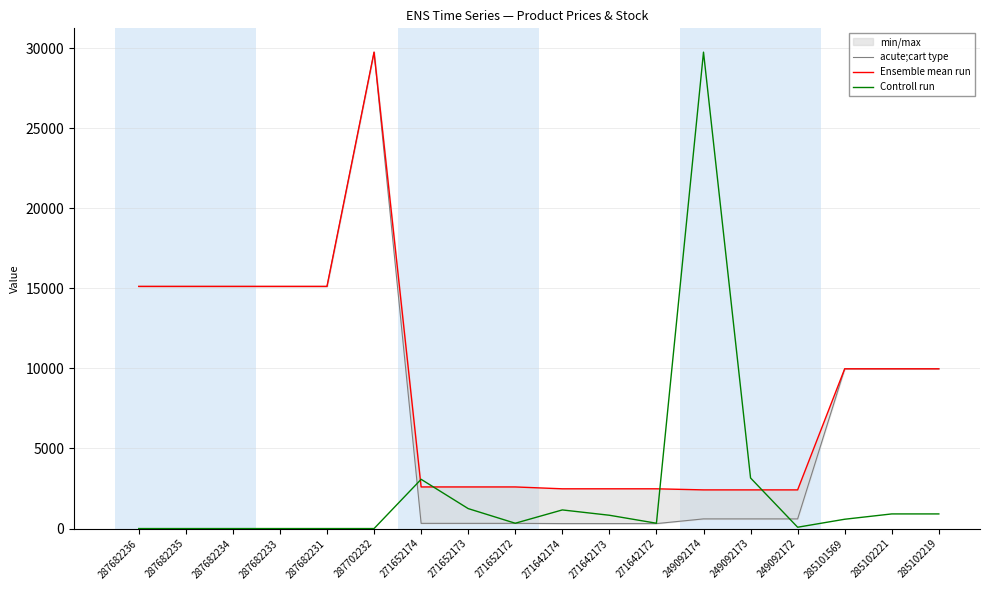

Rank the series at 285102221 from lowest to highest value.

Controll run, acute;cart type, Ensemble mean run